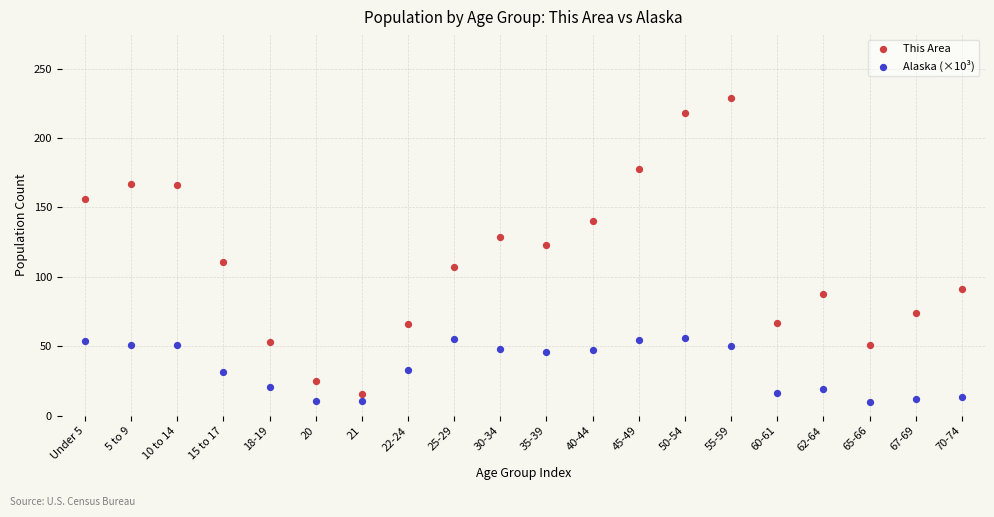

Which series has the widest spread of Y values?

This Area